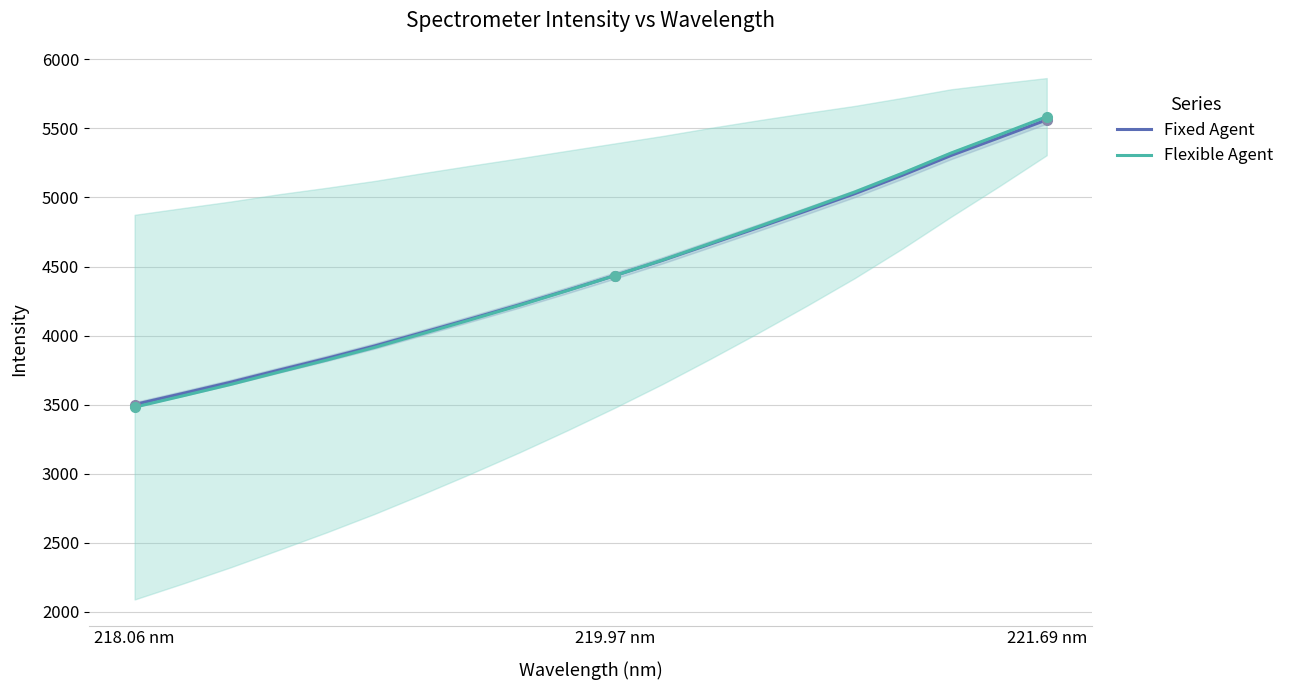

What is the average value of the Flexible Agent series?

4438.3